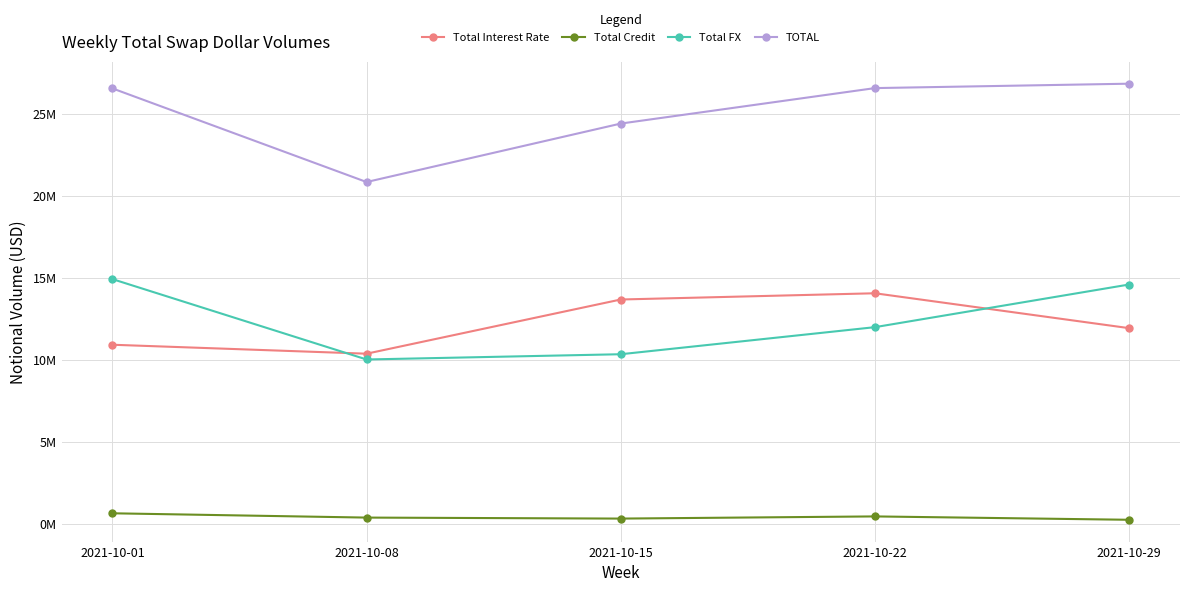

In Total FX, how many points are lower than both neighbors (excluding endpoints)?

1